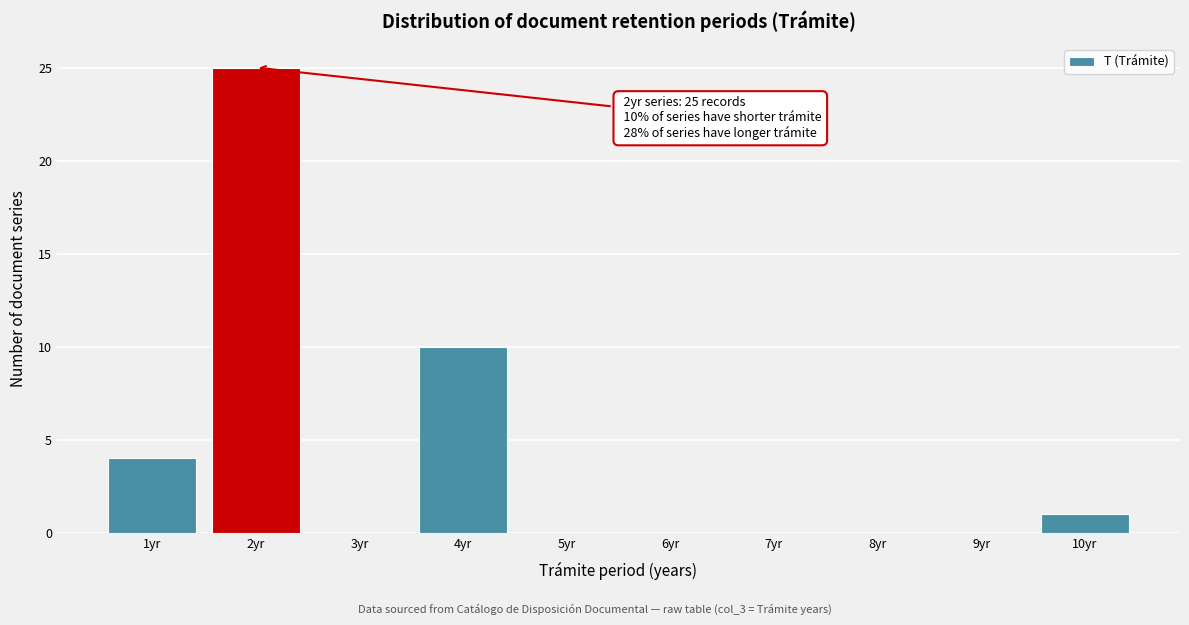

Which range on the x-axis has the tallest bar?

1.5 to 2.5